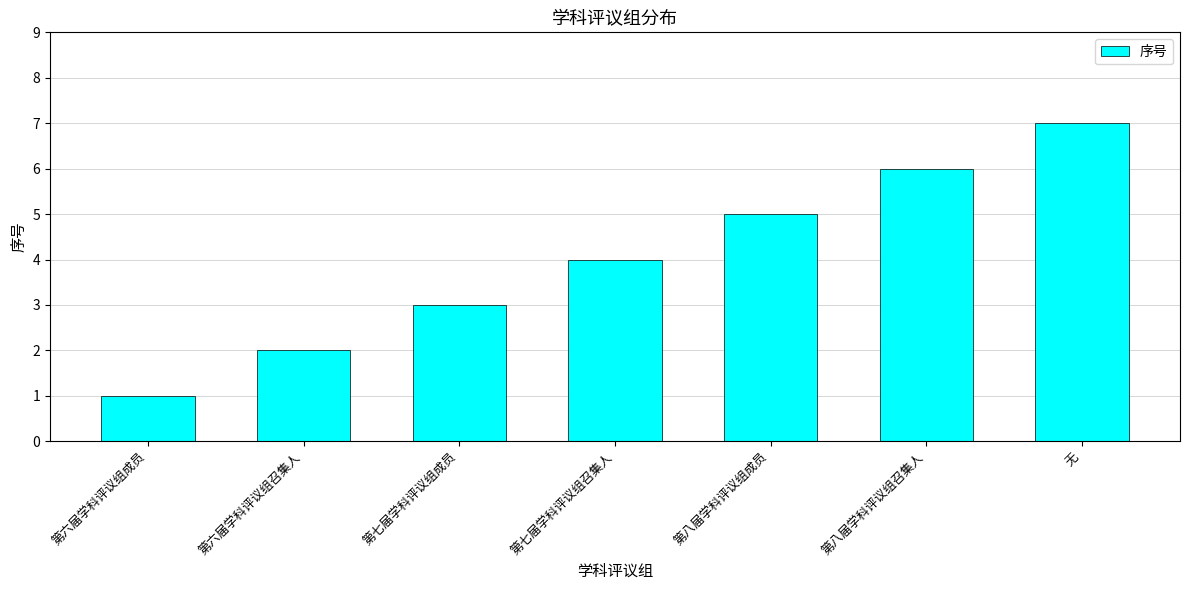

List the labels in order of value, smallest first.

第六届学科评议组成员, 第六届学科评议组召集人, 第七届学科评议组成员, 第七届学科评议组召集人, 第八届学科评议组成员, 第八届学科评议组召集人, 无